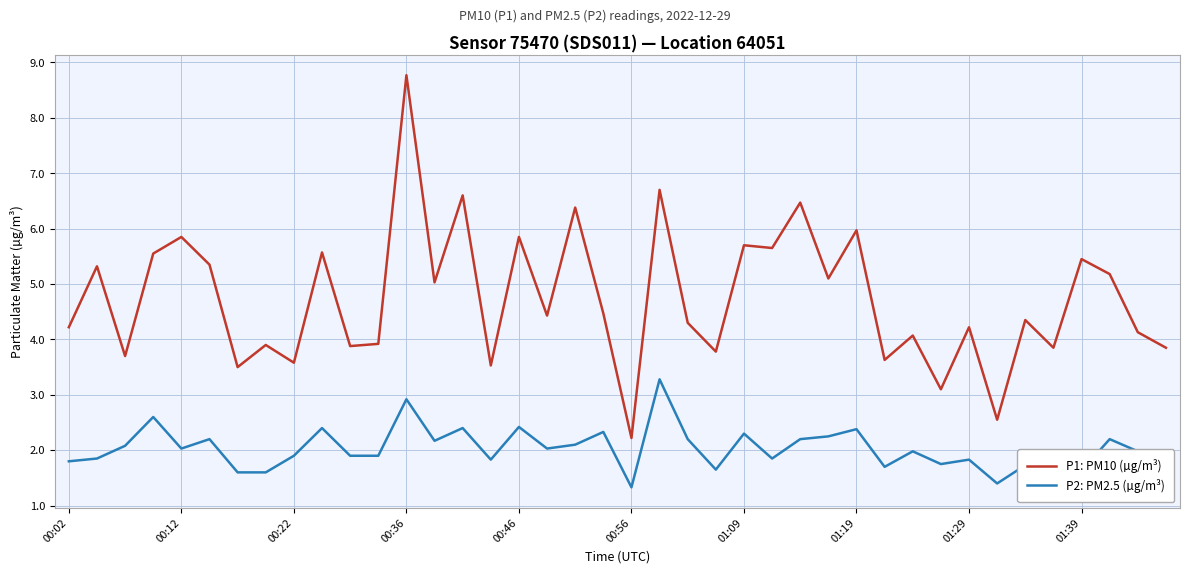

Which series has the largest total across all categories?

P1: PM10 (µg/m³)